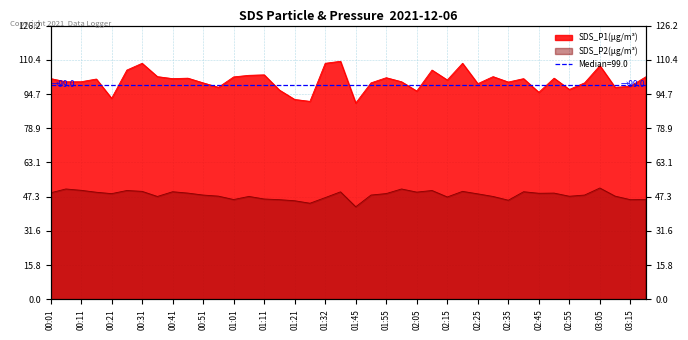

What is the sum of the SDS_P2 values at 00:41 and 00:46?

98.6